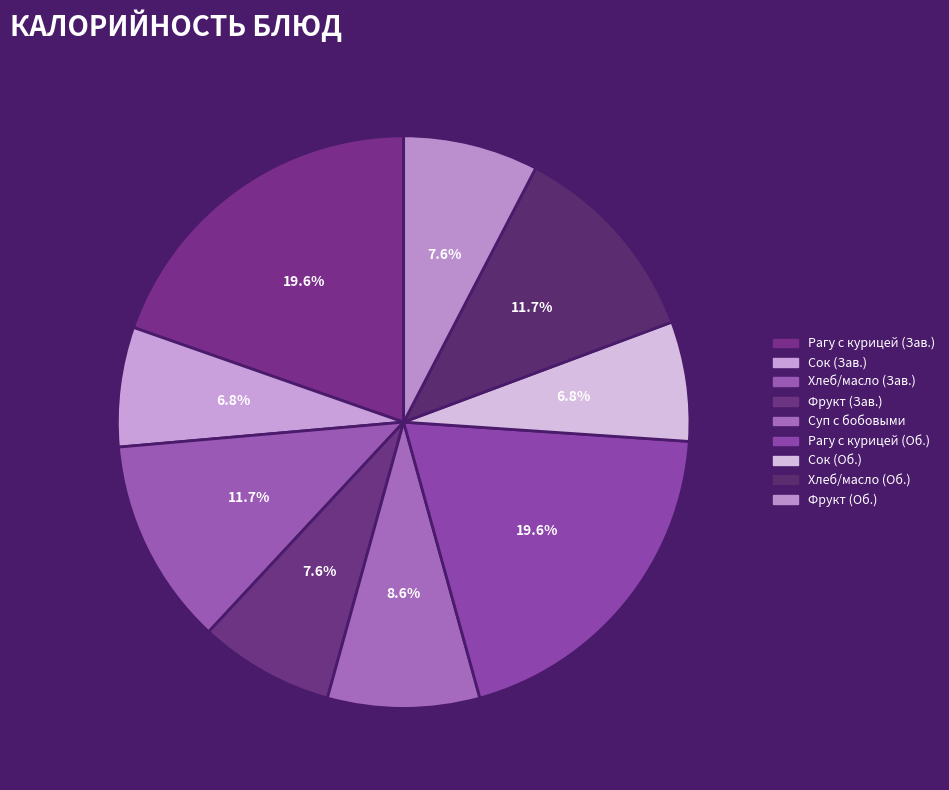

How many slices are in this pie chart?

9